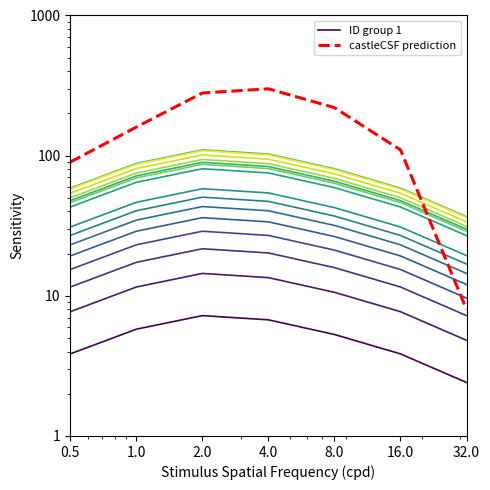

Rank the series at 0.5 from lowest to highest value.

ID group 1, castleCSF prediction